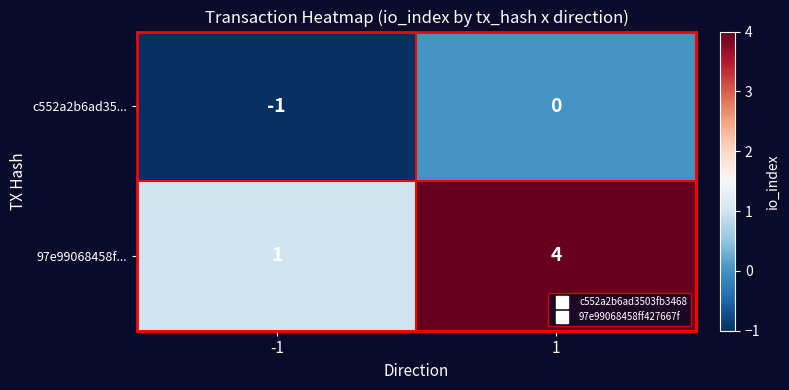

What is the greatest value displayed?

4